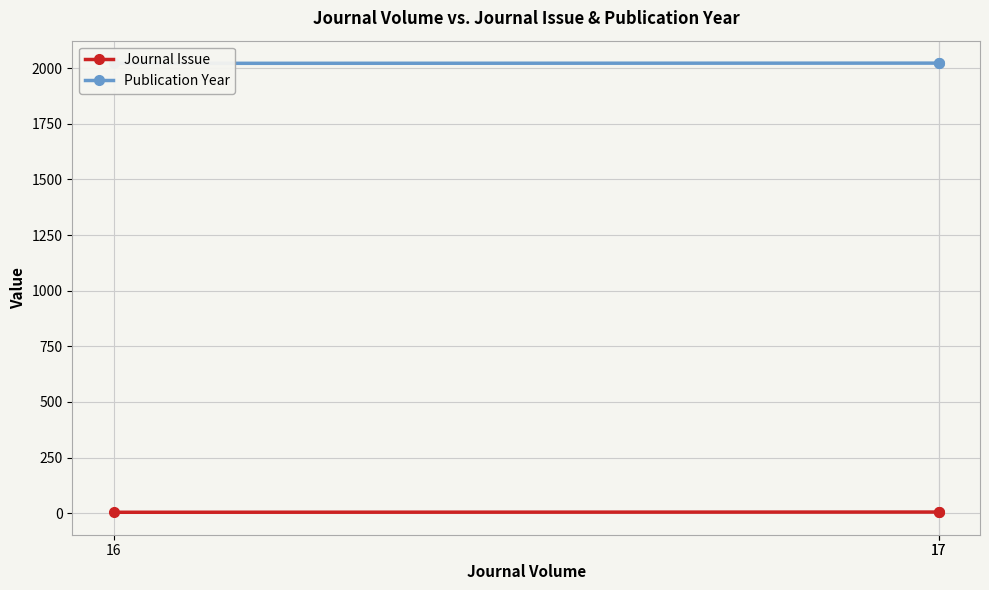

What is the spread (max minus min) of values at 17?

2018